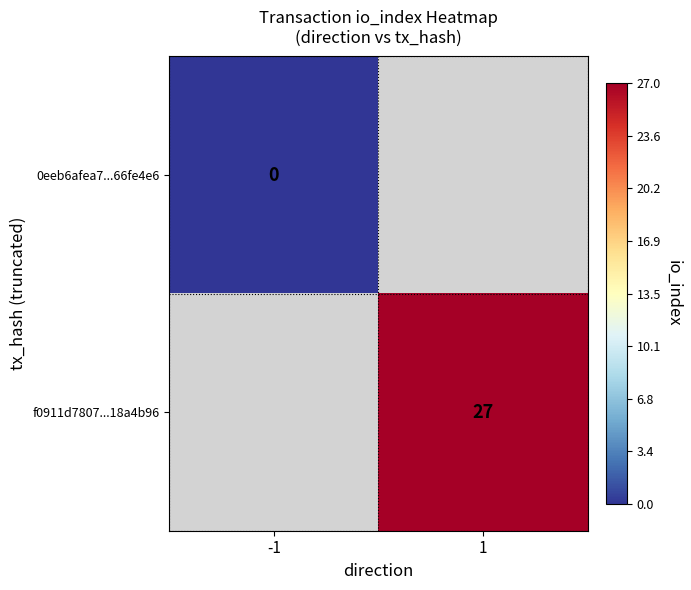

Is the value of f0911d7807...18a4b96 at 1 greater than the value of 0eeb6afea7...66fe4e6 at -1?

Yes